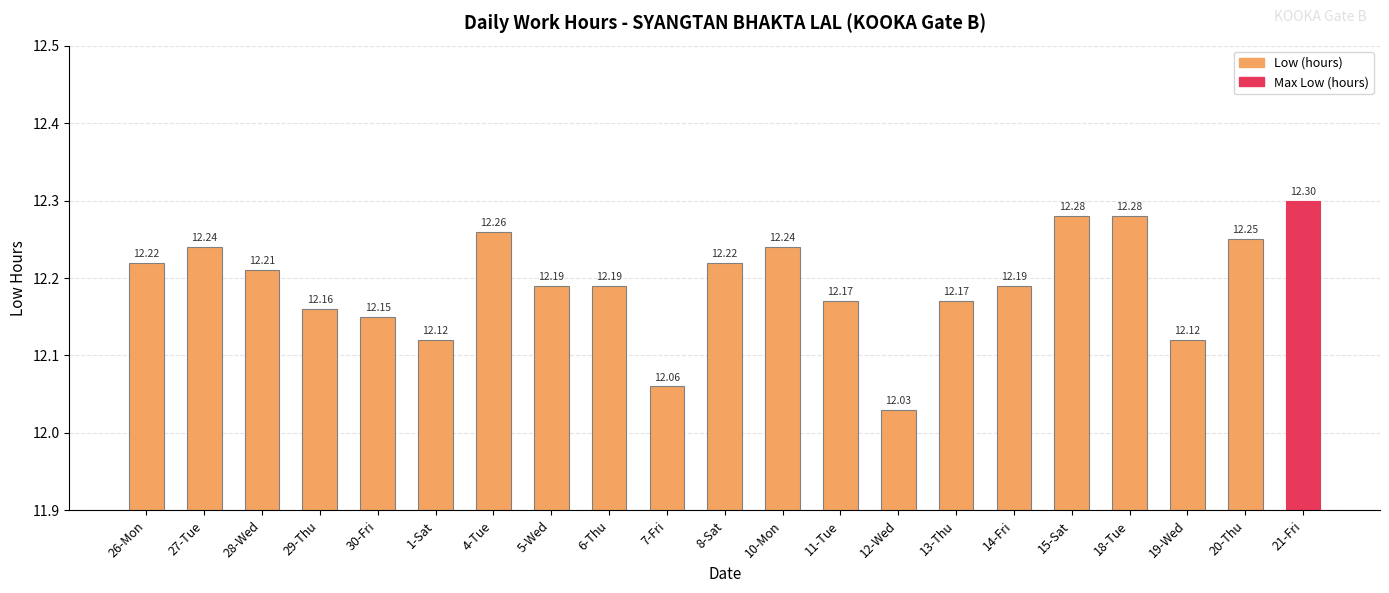

What is the value of the 16th bar from the left?

12.2